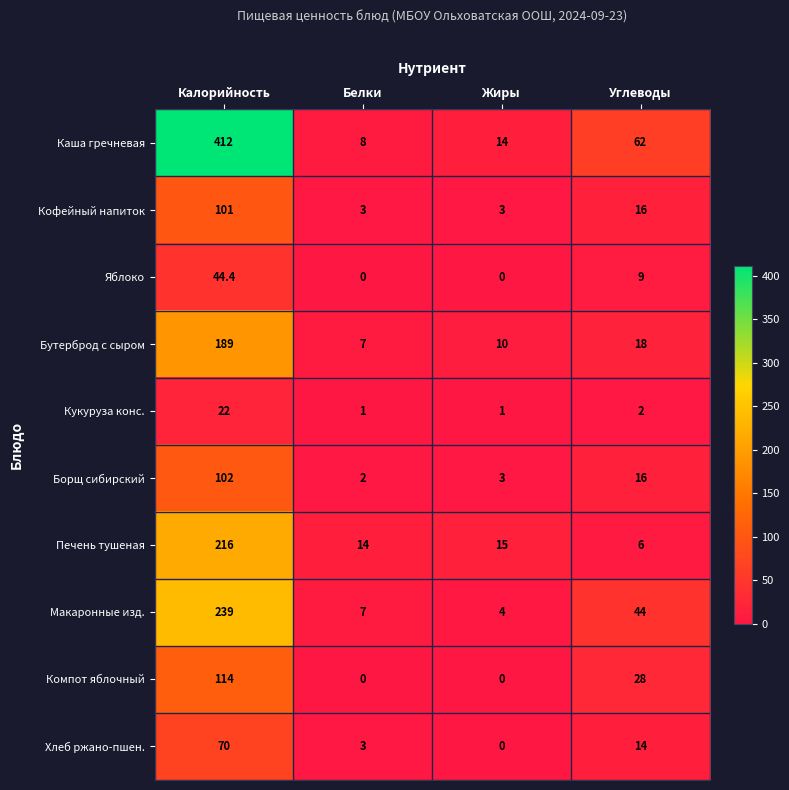

What is the lowest value of the Печень тушеная series?

6.0